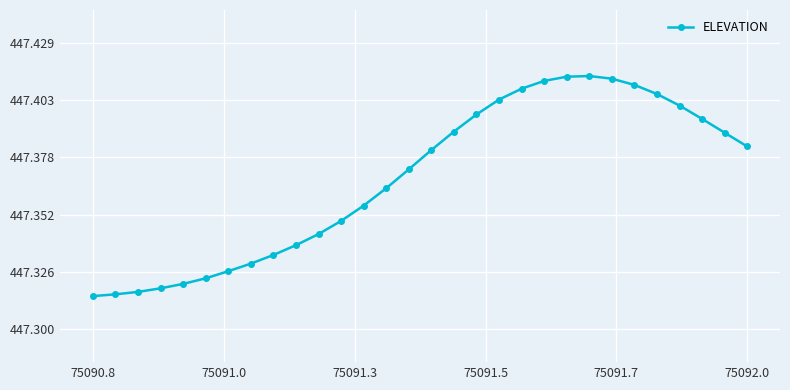

Does the chart display data point markers on the line(s)?

Yes